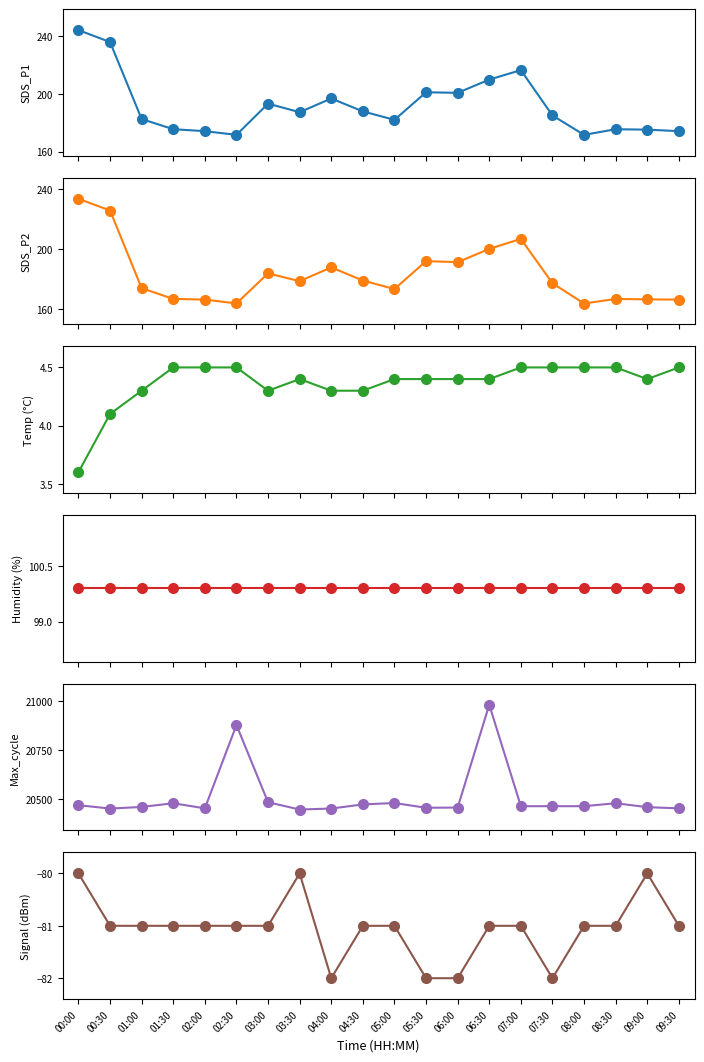

Which category has the lowest value in the SDS_P1 series?

02:30